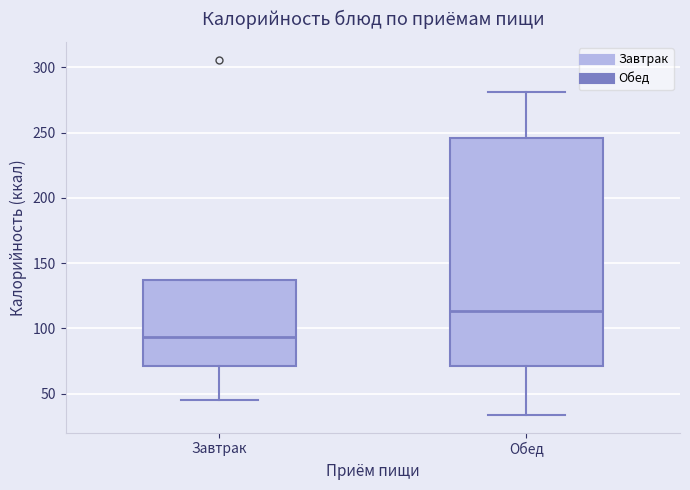

Reading left to right, read every box against the y-axis: the position of its median line, the range the box covers, and the ends of its whiskers. The values are not printed on the chart, so give them approximately, as read against the axis.

Завтрак: median 95, box 70 to 135, whiskers 45 to 135
Обед: median 115, box 70 to 245, whiskers 35 to 280